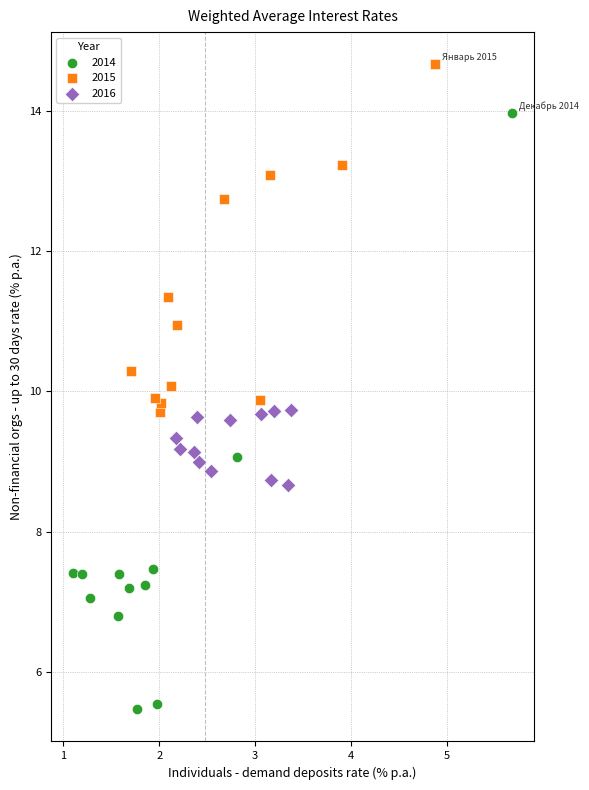

Which series contains the highest Y value?

2015